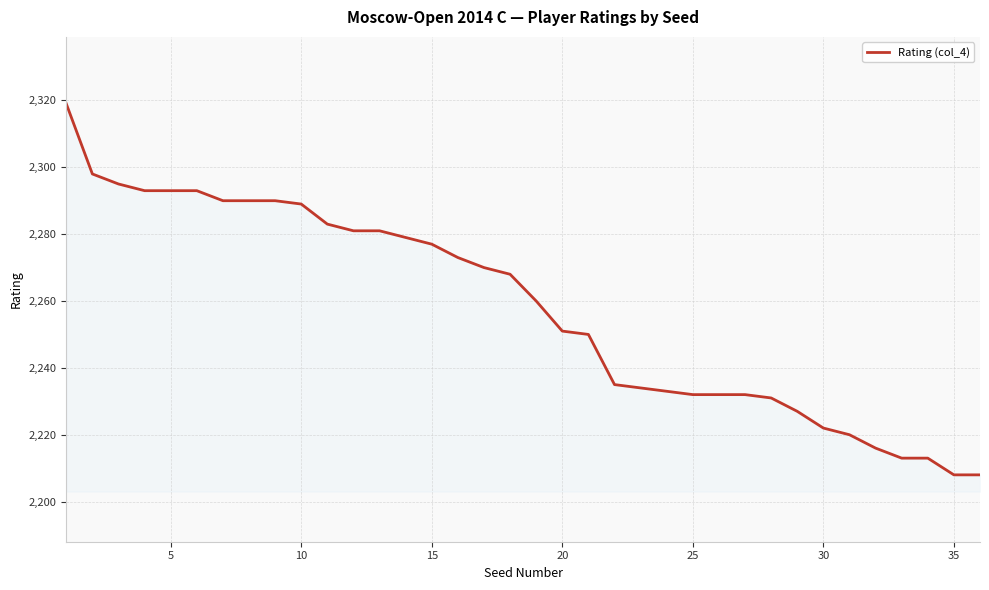

What is the minimum value shown in the chart?

2208